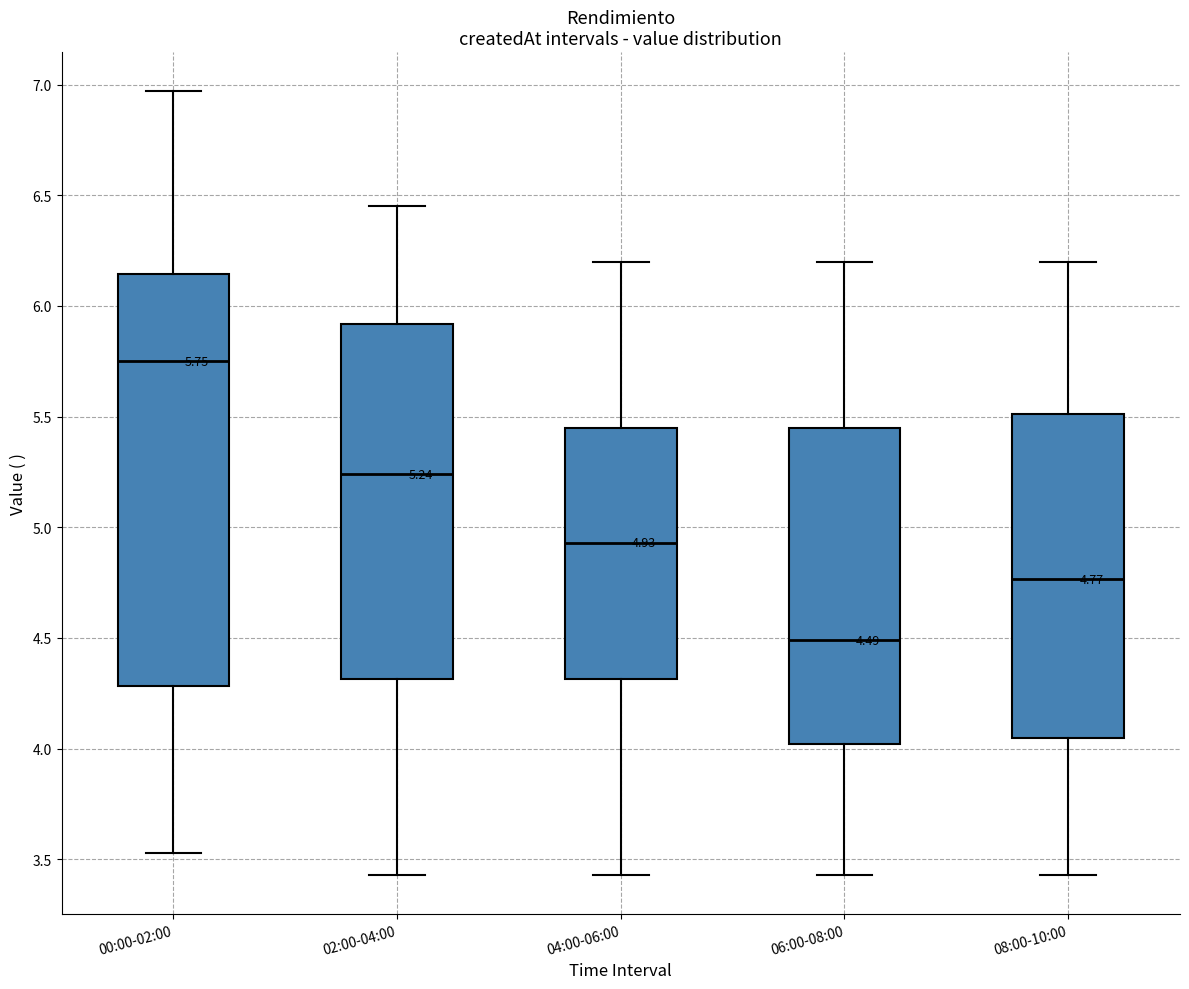

Which box is the tallest, from its lower edge to its upper edge?

00:00-02:00